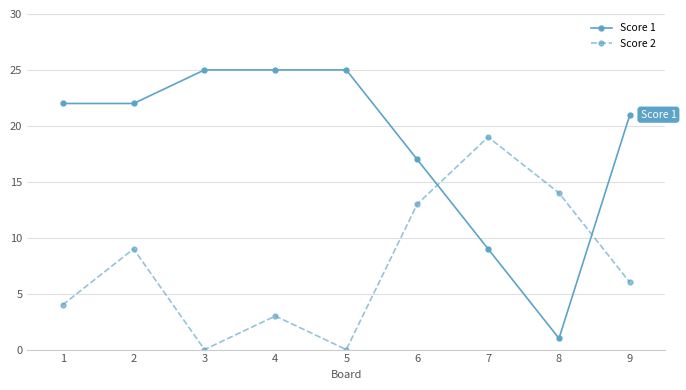

Which series has the widest spread of values?

Score 1